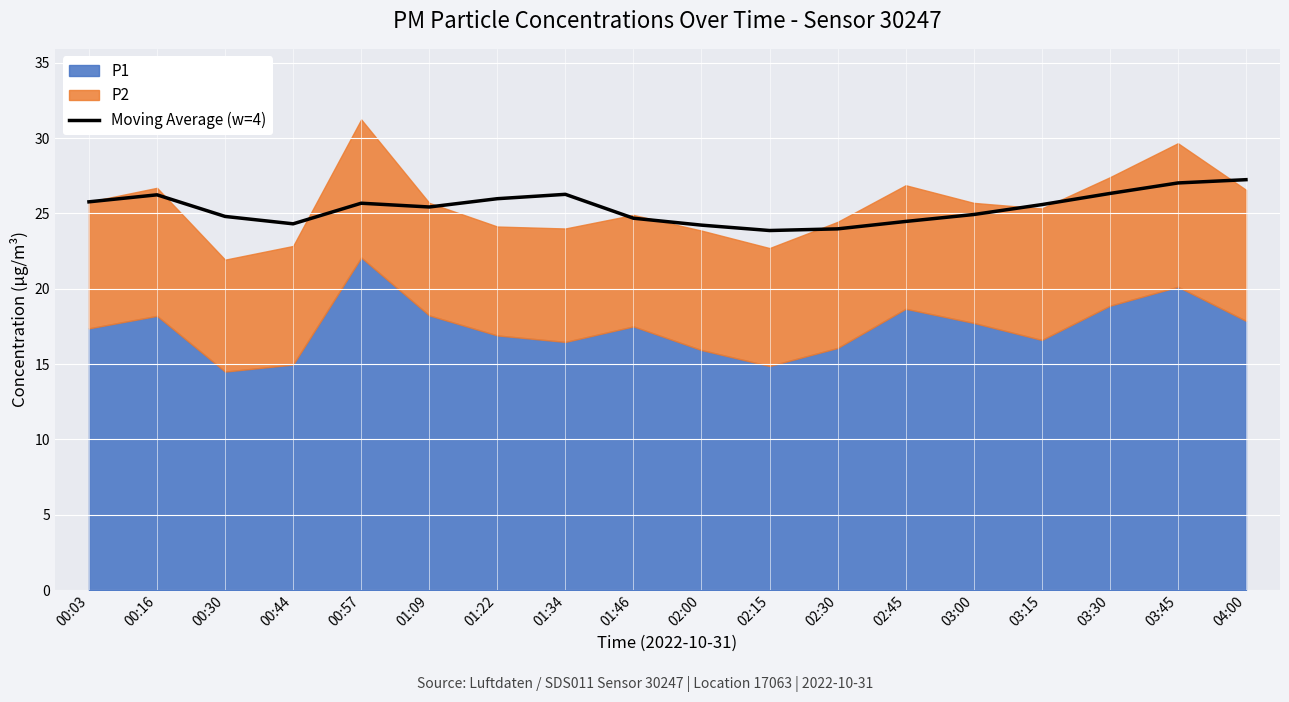

Which category has the lowest value across all series?

02:15